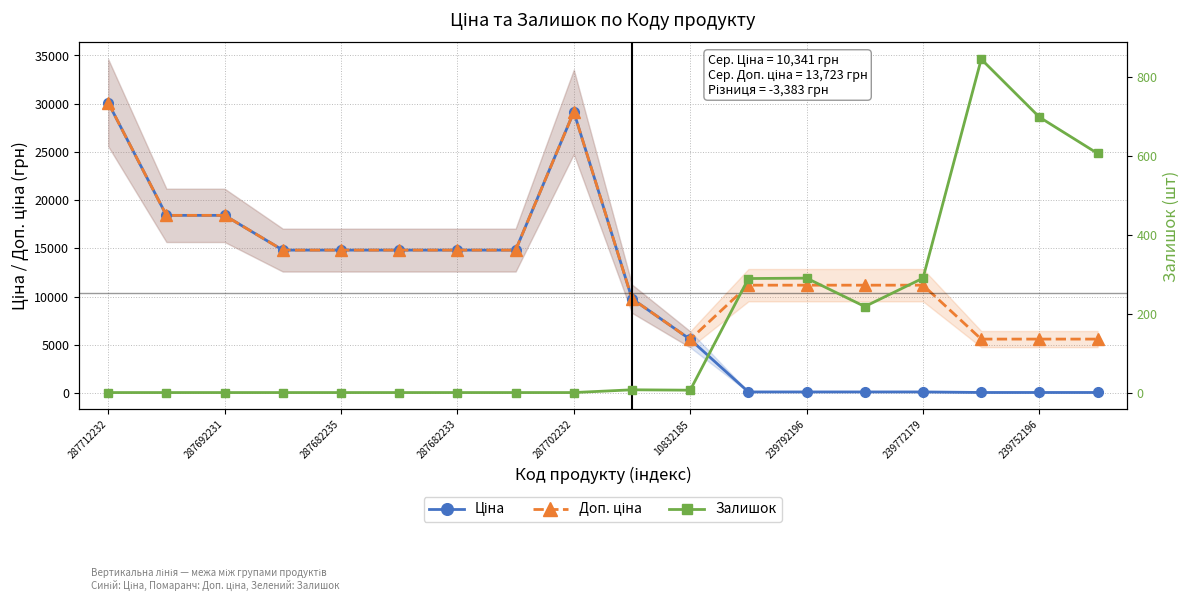

Reading left to right, list all the values displayed in this chart.

Ціна: 30102.8	18420.9	18420.9	14817.6	14817.6	14817.6	14817.6	14817.6	29152.3	9775.5	5560.3	111.8	111.8	111.8	111.8	55.9	55.9	55.9
Доп. ціна: 30102.8	18420.9	18420.9	14817.6	14817.6	14817.6	14817.6	14817.6	29152.3	9775.5	5560.3	11182.0	11182.0	11182.0	11182.0	5591.0	5591.0	5591.0
Залишок: 0.0	0.0	0.0	0.0	0.0	0.0	0.0	0.0	0.0	7.0	6.0	289.0	290.0	218.0	290.0	845.0	698.0	606.0